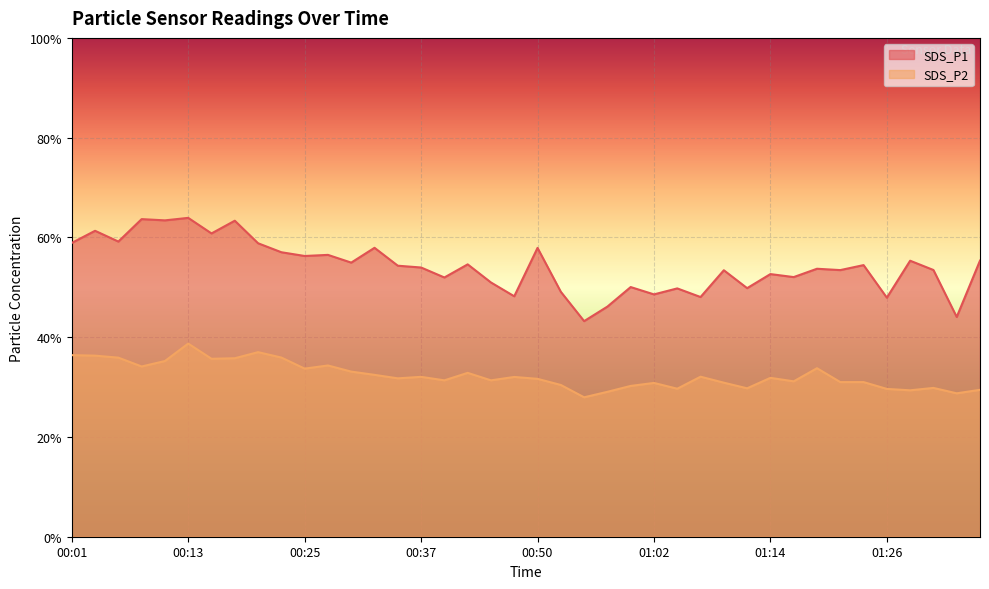

How many lines are shown in the chart?

2